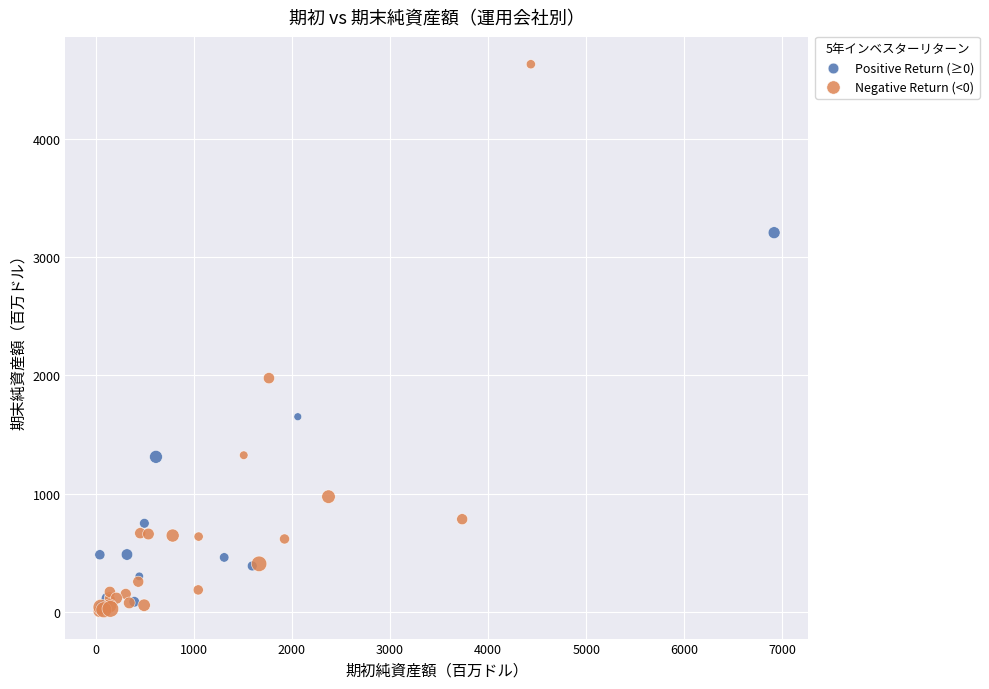

What are all the series names shown in the legend?

Positive Return (≥0), Negative Return (<0)